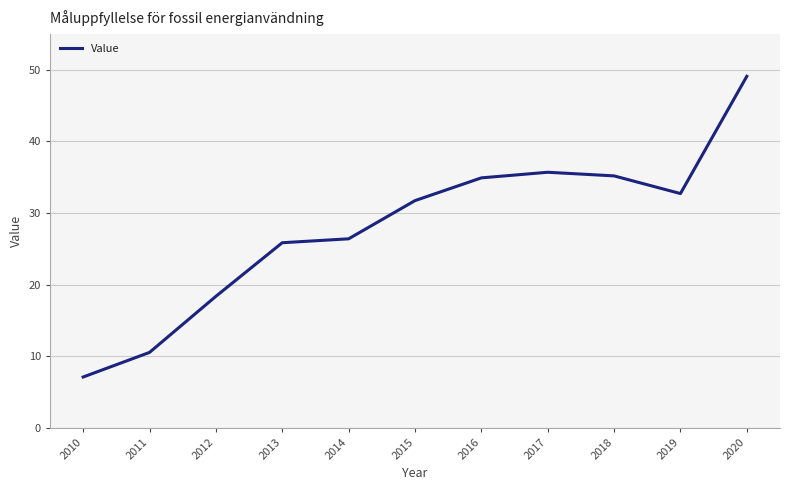

What is the difference between the maximum and minimum values?

42.0